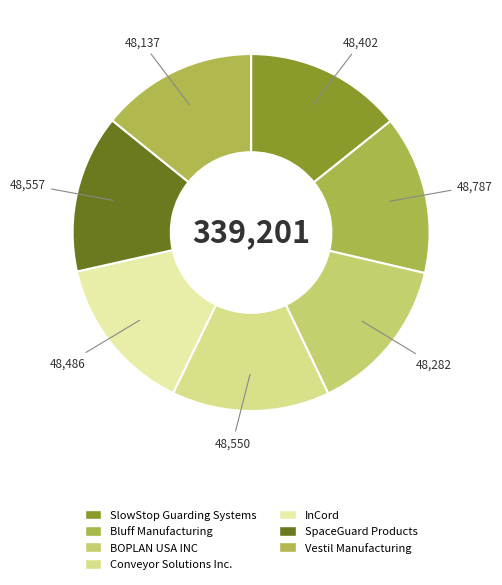

How many segments does this pie chart have?

7